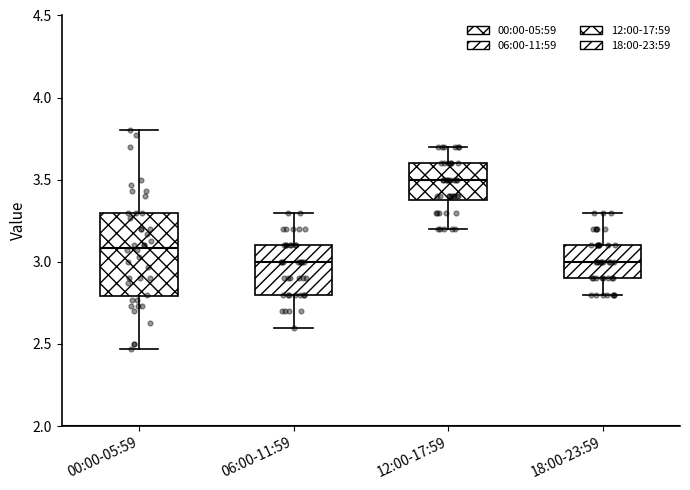

Where is the lower edge of the box for 12:00-17:59 on the y-axis? The values are not printed on the chart, so give them approximately, as read against the axis.

3.40